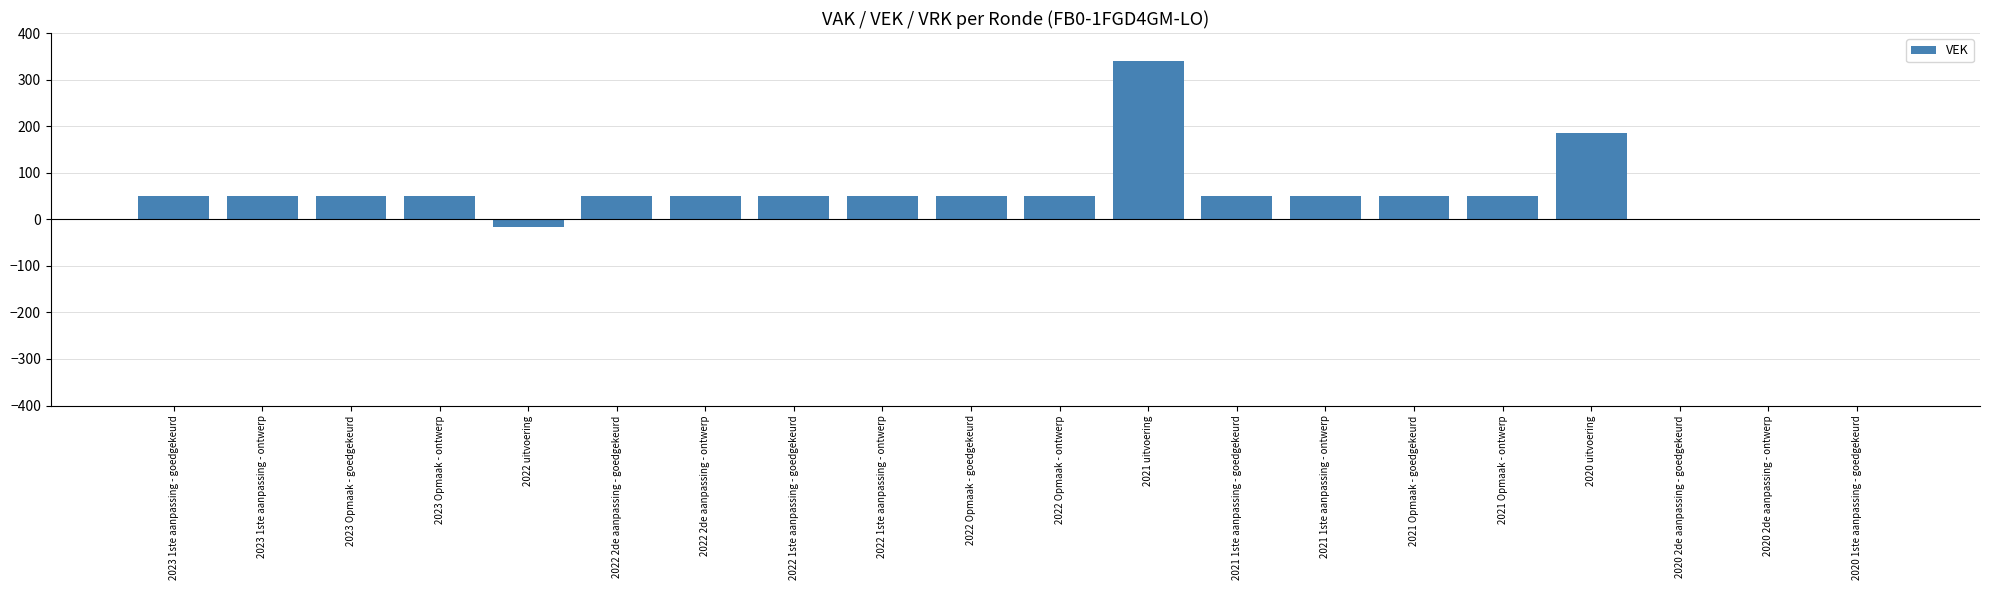

What is the average value?

60